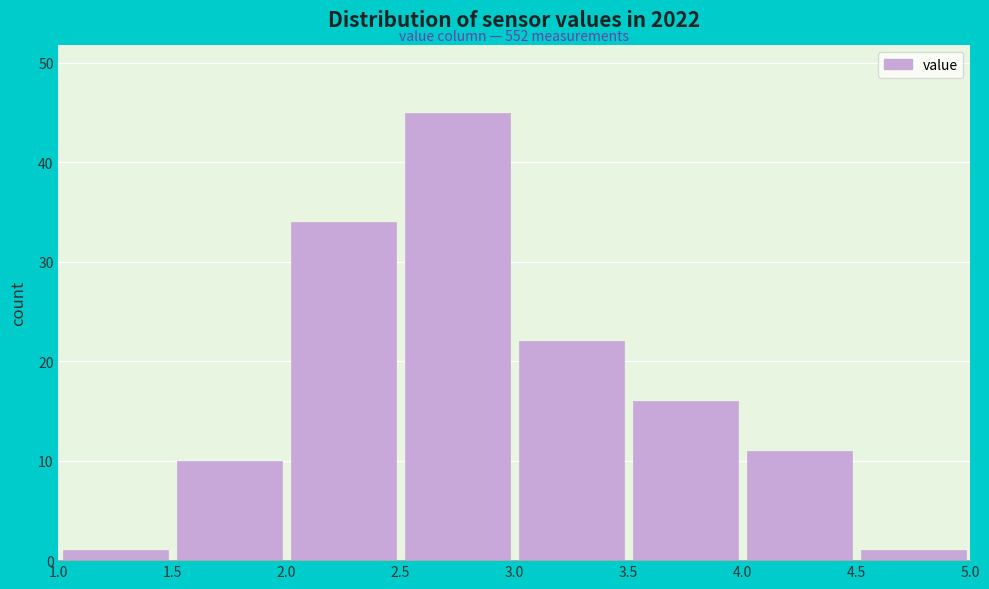

Over which range of the x-axis is the bar tallest?

2.5 to 3.0